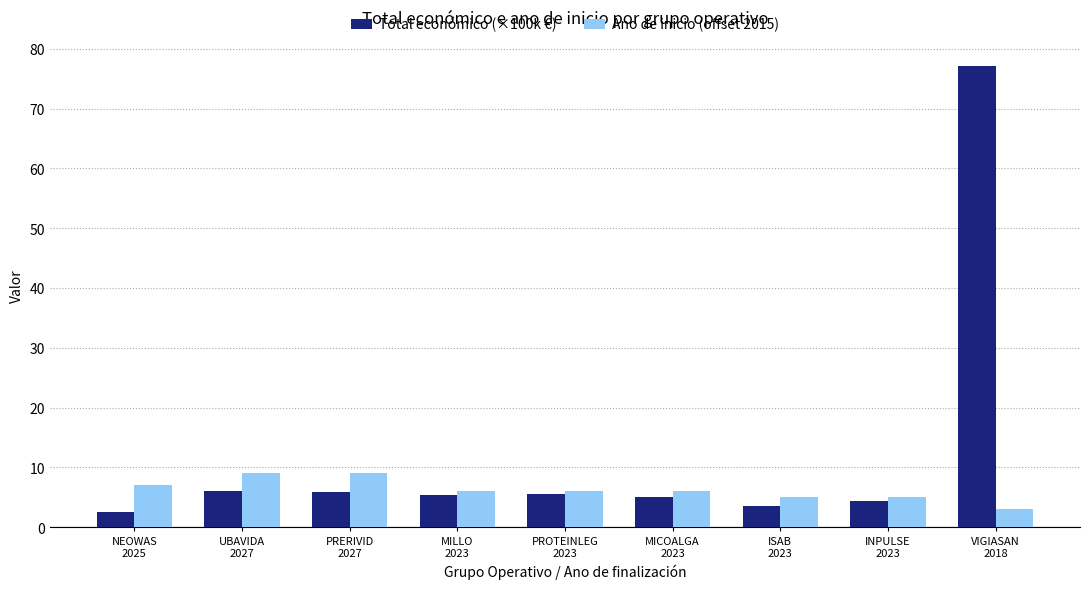

How many series are shown in this chart?

2